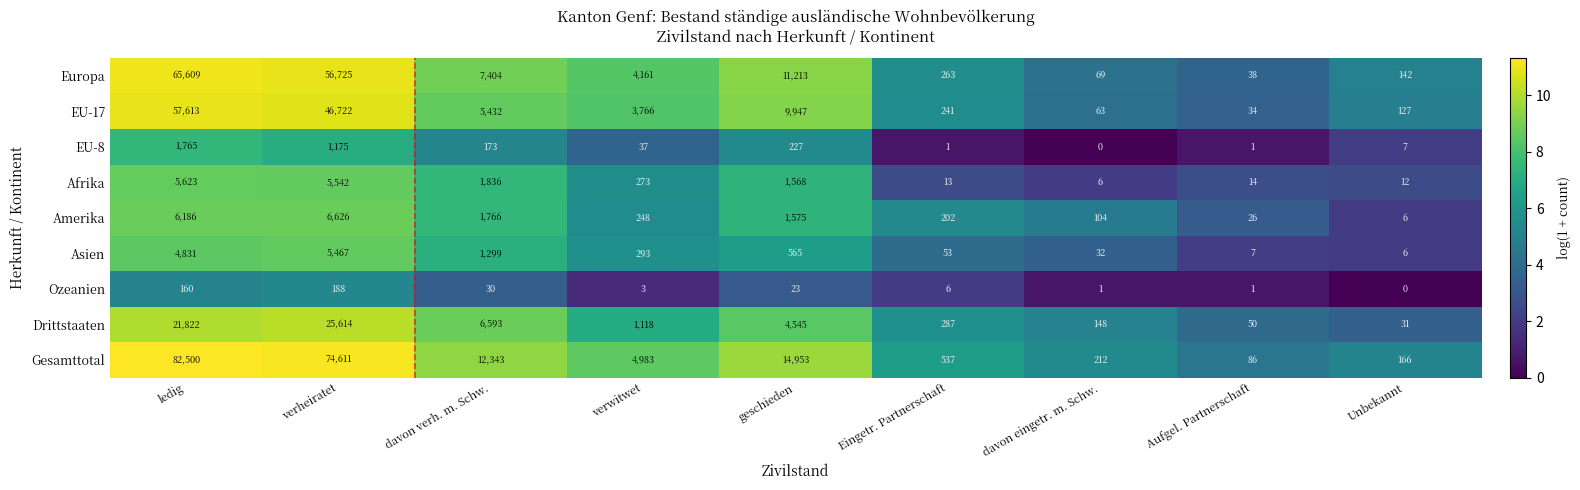

Which series has the largest total across all categories?

Gesamttotal